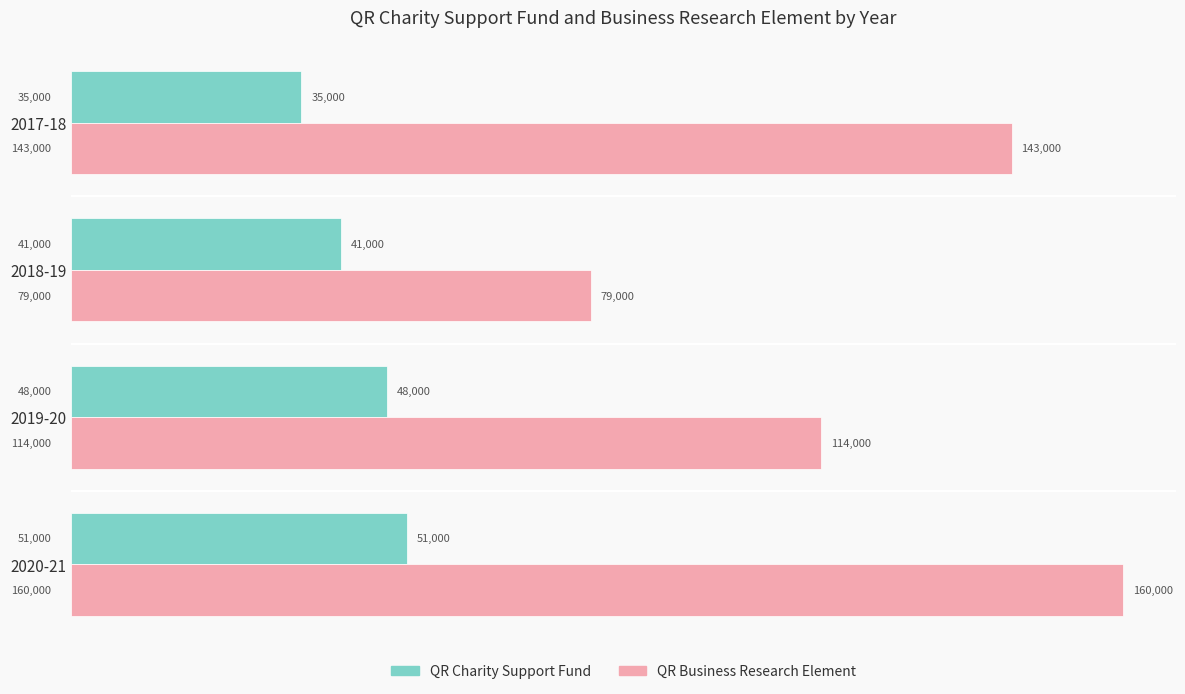

What is the average value of the QR Charity Support Fund series?

43750